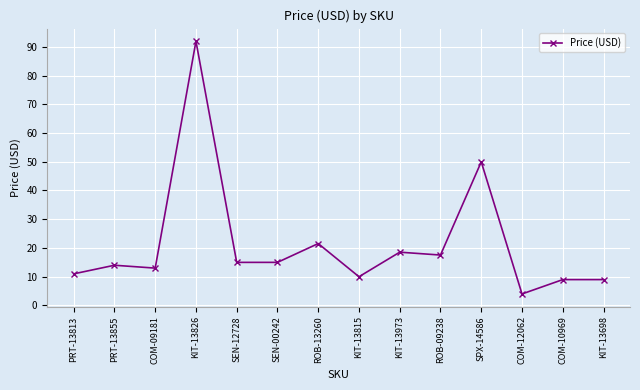

What is the label of the 3rd point from the left?

COM-09181